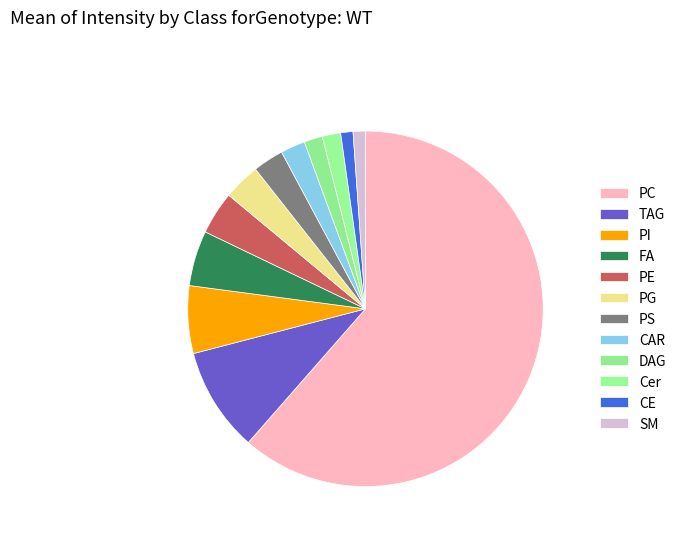

Is there any slice that represents more than half of the pie?

Yes